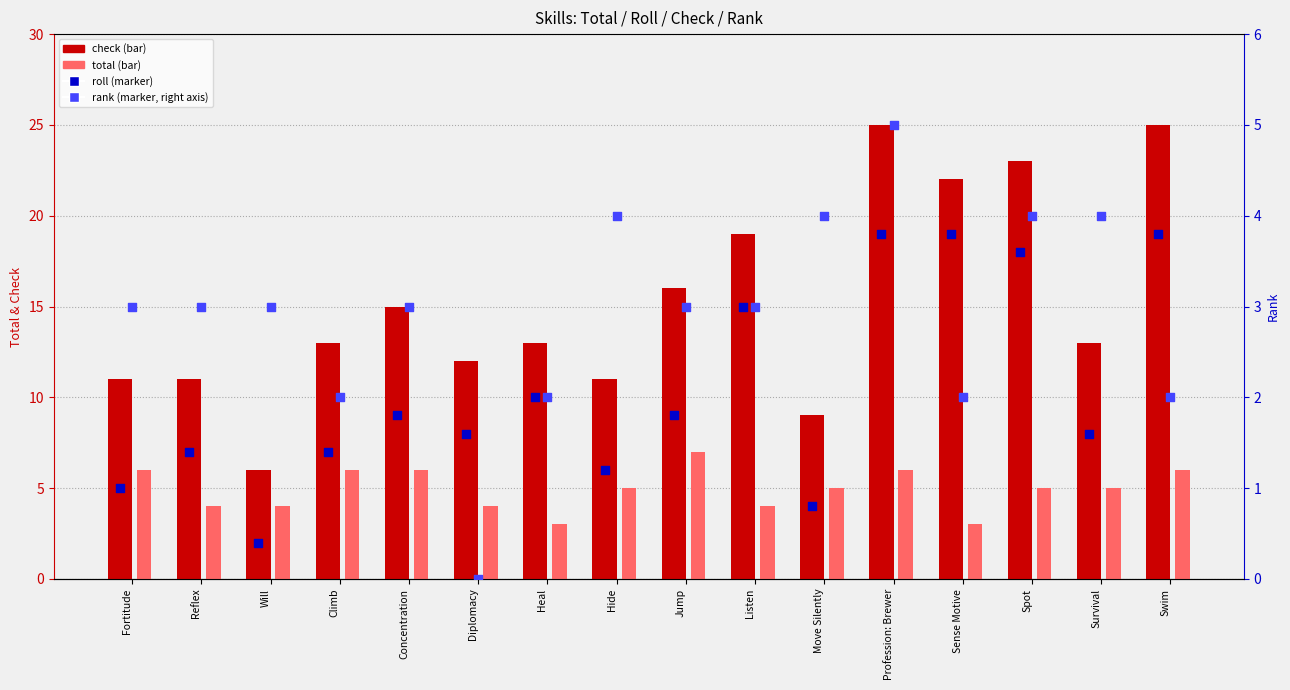

What are all the series names shown in the legend?

check, total, roll, rank